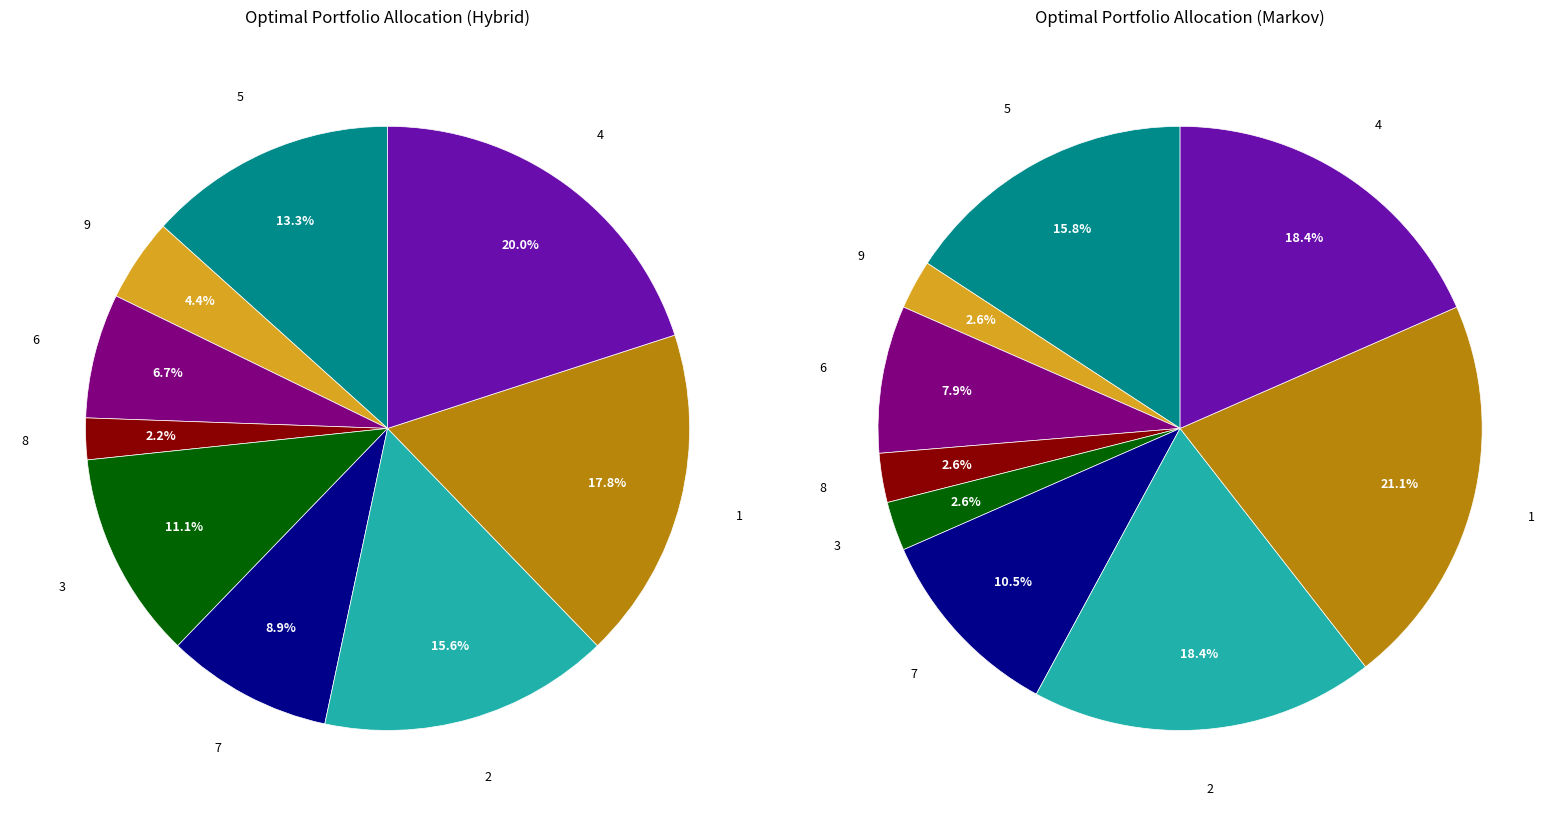

To the nearest percent, what is the combined percentage of 9 and 7?

13%